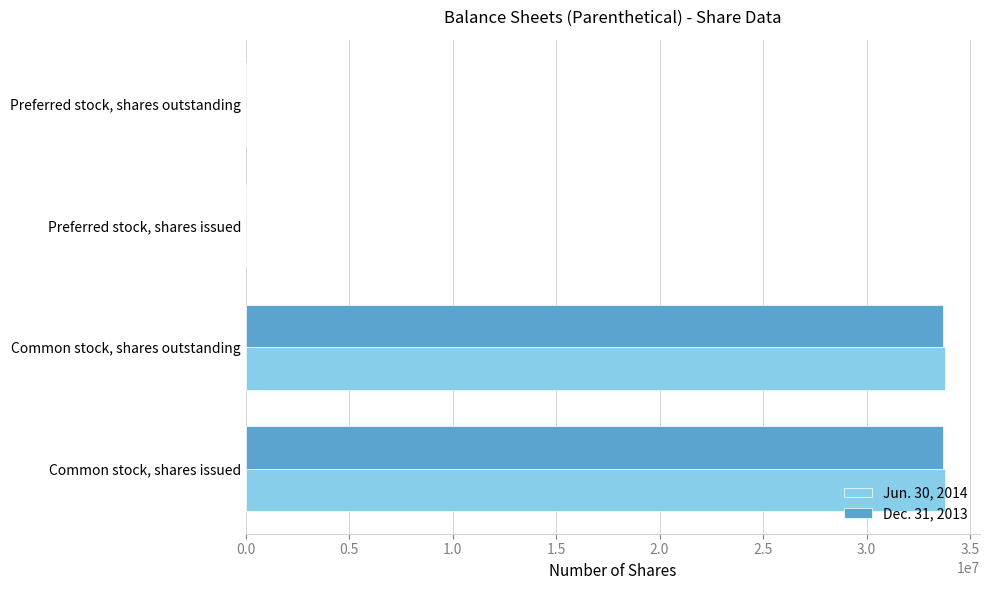

Between Common stock, shares outstanding and Preferred stock, shares issued, which series saw the biggest shift?

Jun. 30, 2014